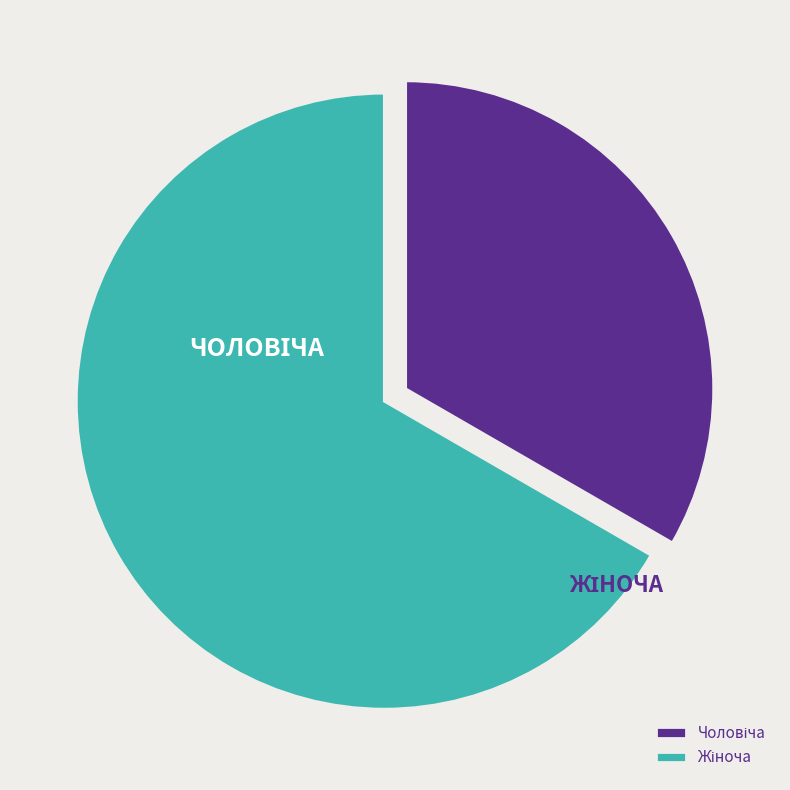

How many slices are in this pie chart?

2